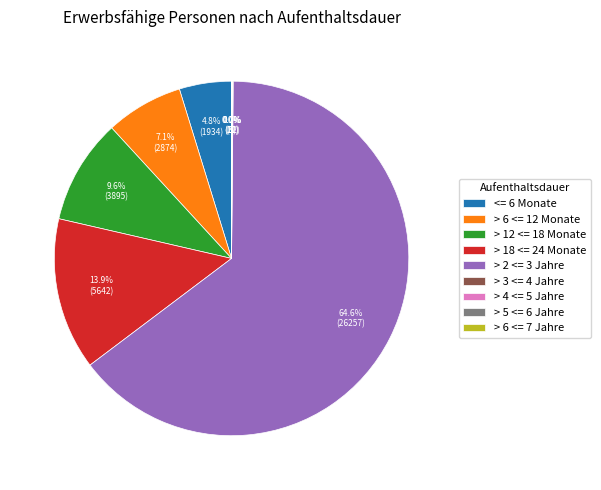

Which category accounts for the majority?

> 2 <= 3 Jahre